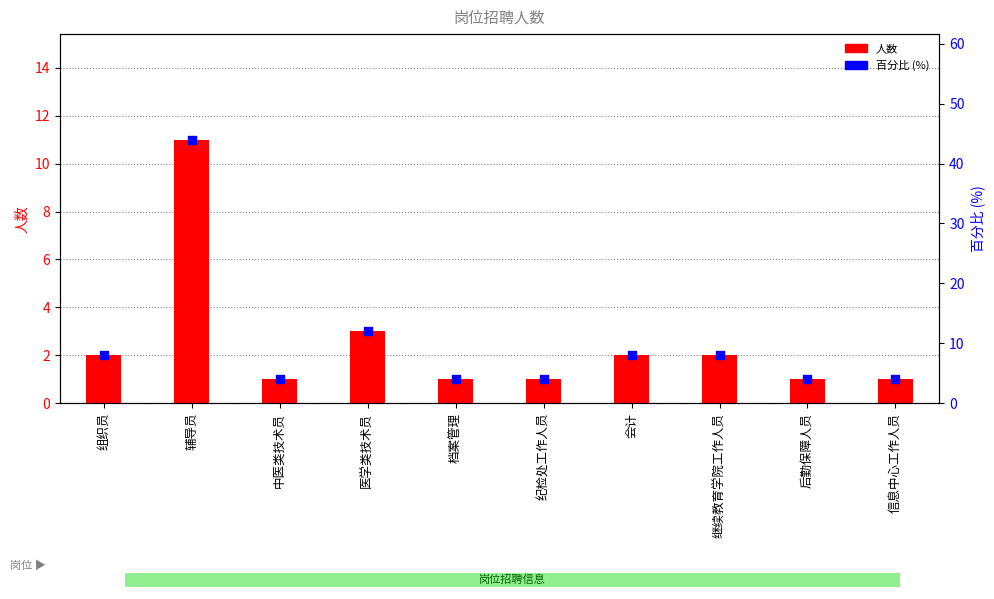

What is the total value across all series at 档案管理?

5